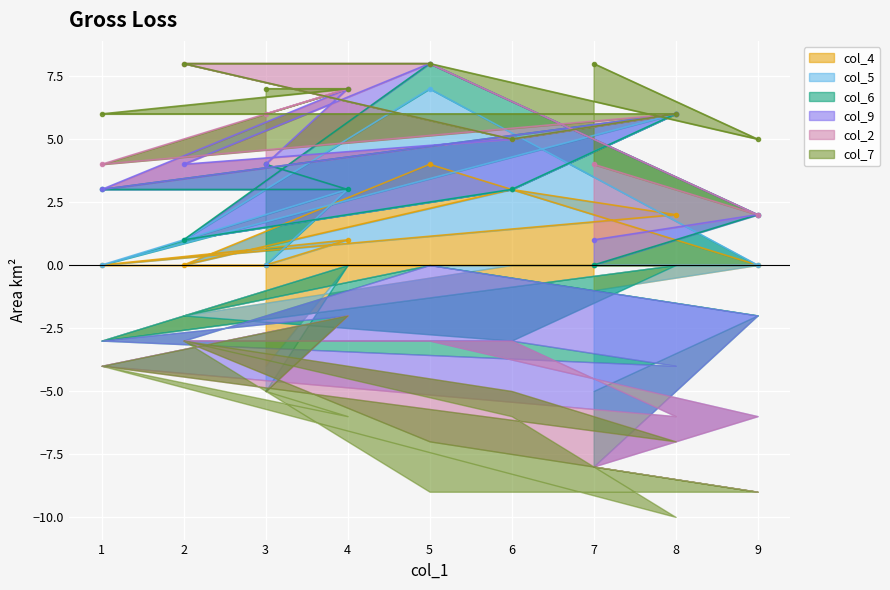

What is the sum of all col_7 values?

45